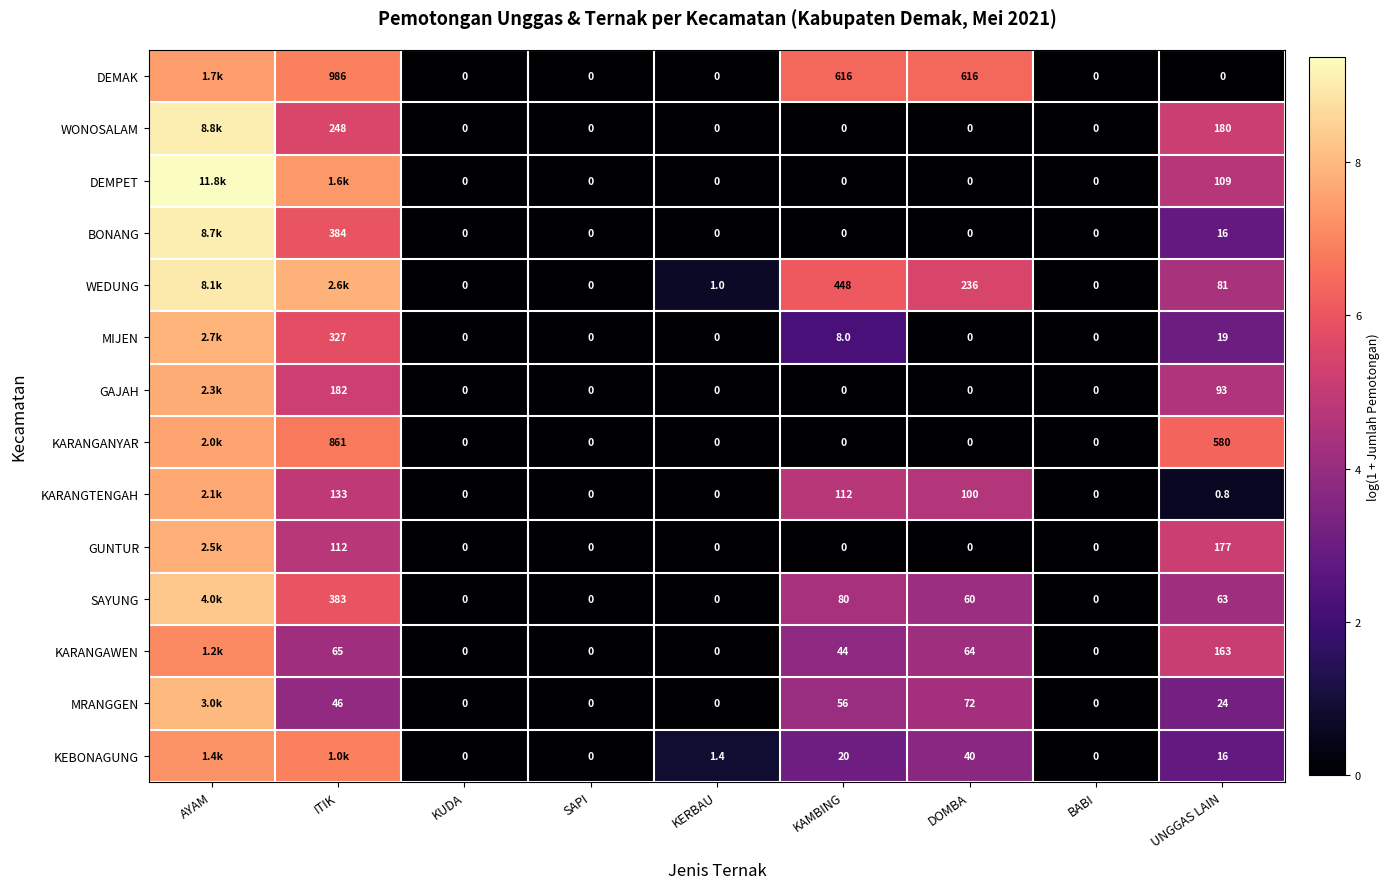

List the series in order of their peak value, lowest first.

KARANGAWEN, KEBONAGUNG, DEMAK, KARANGANYAR, KARANGTENGAH, GAJAH, GUNTUR, MIJEN, MRANGGEN, SAYUNG, WEDUNG, BONANG, WONOSALAM, DEMPET